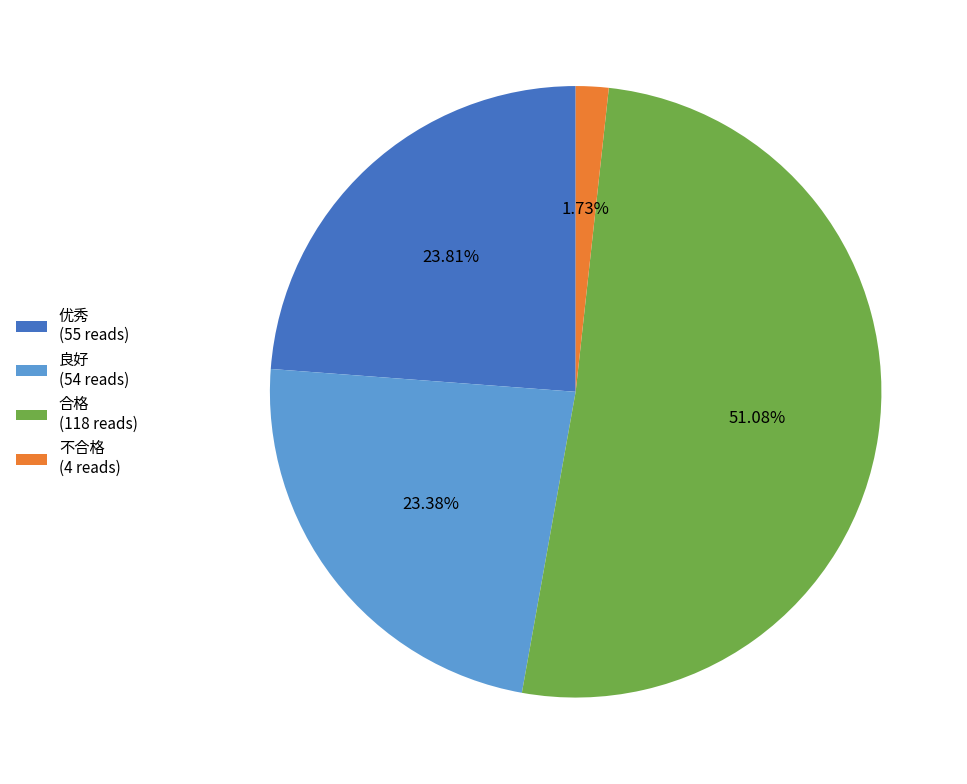

Is there a majority slice in this chart?

Yes